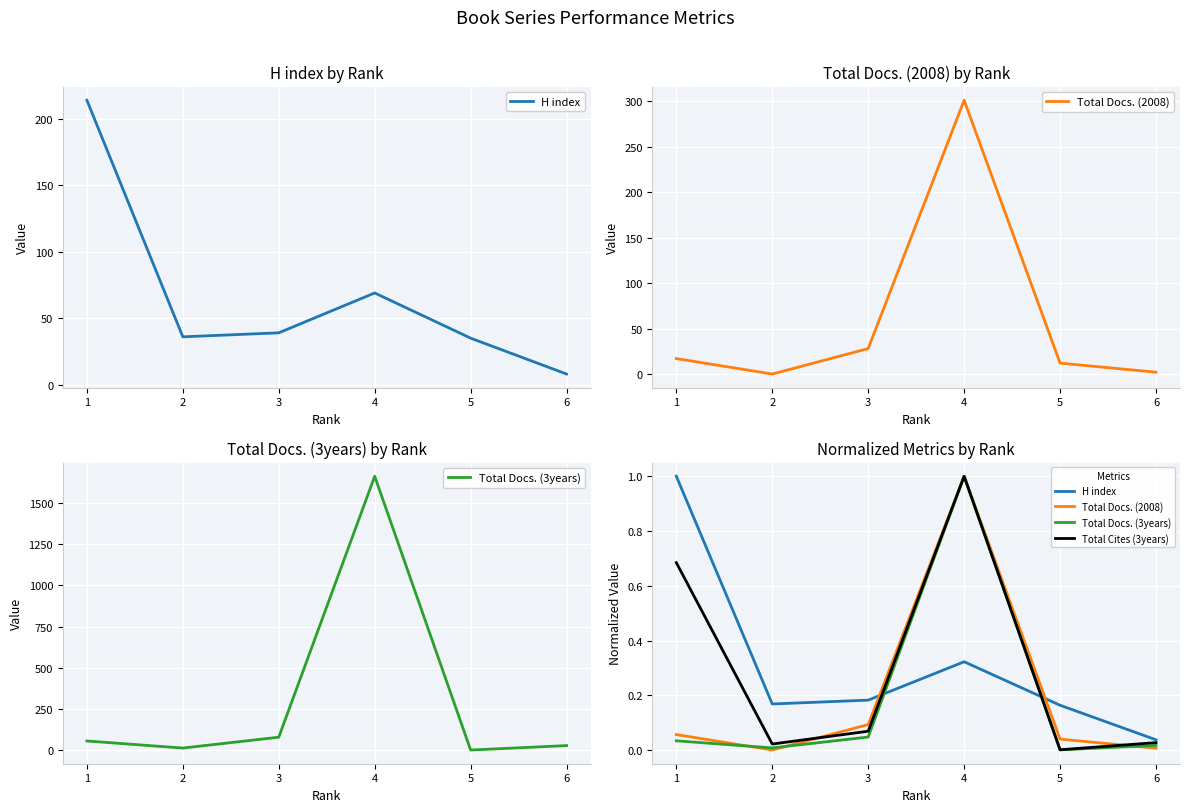

Between 1 and 4, which is larger?

1